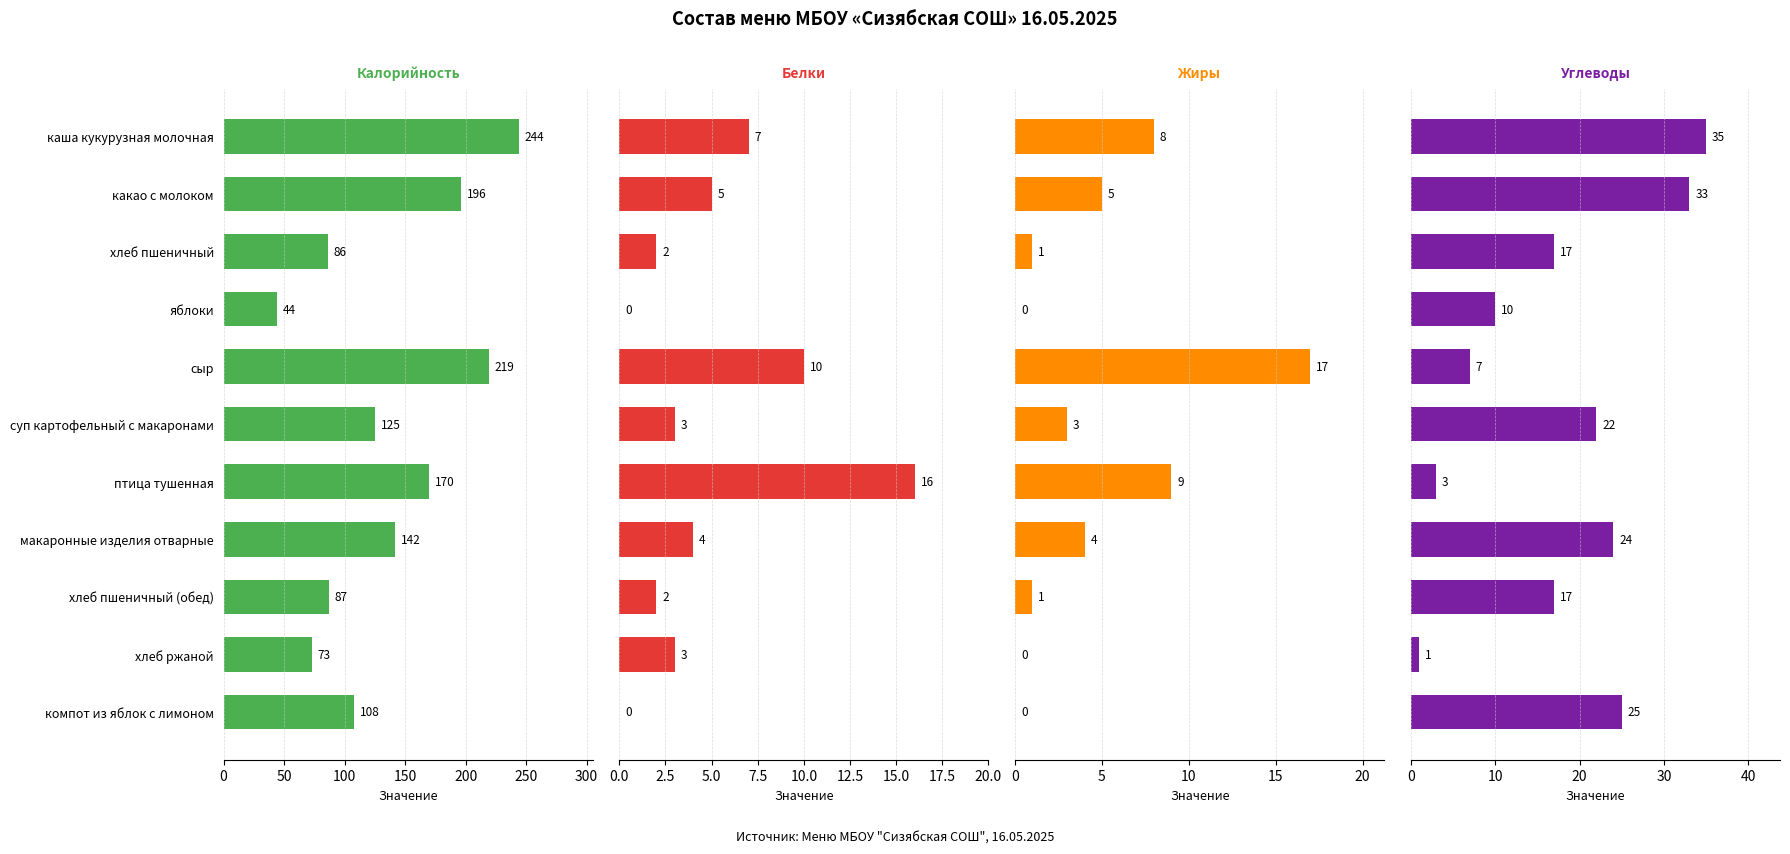

What is the total value across all series at яблоки?

54